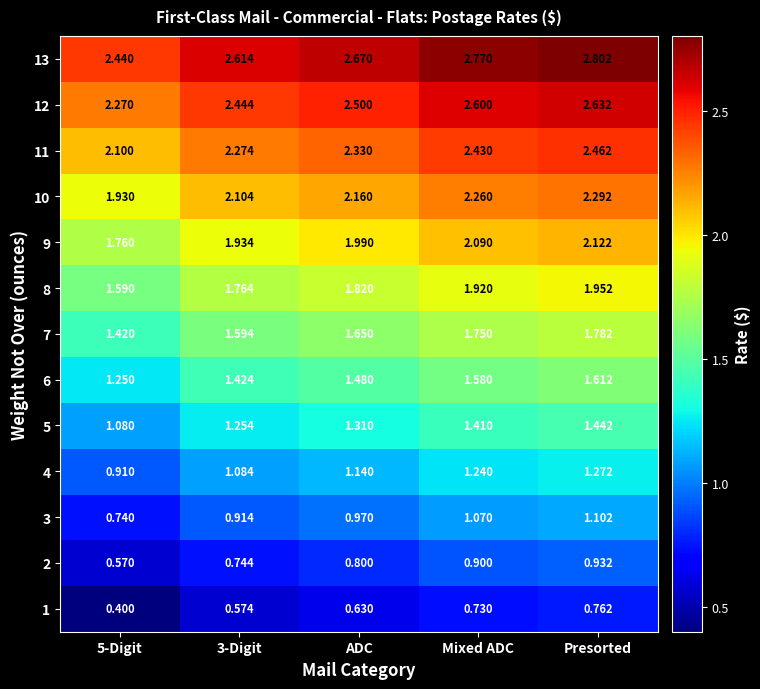

Is the value of 4 at ADC greater than the value of 1 at 3-Digit?

Yes